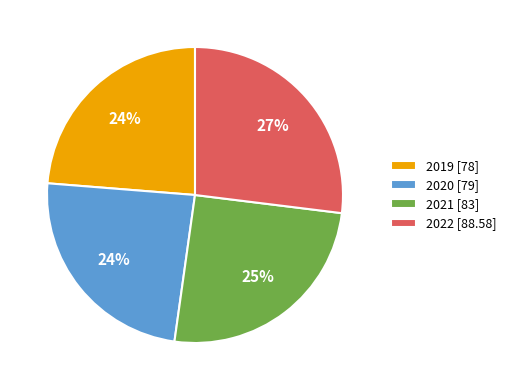

Approximately how many times larger is the value at 2020 compared to 2022?

0.9